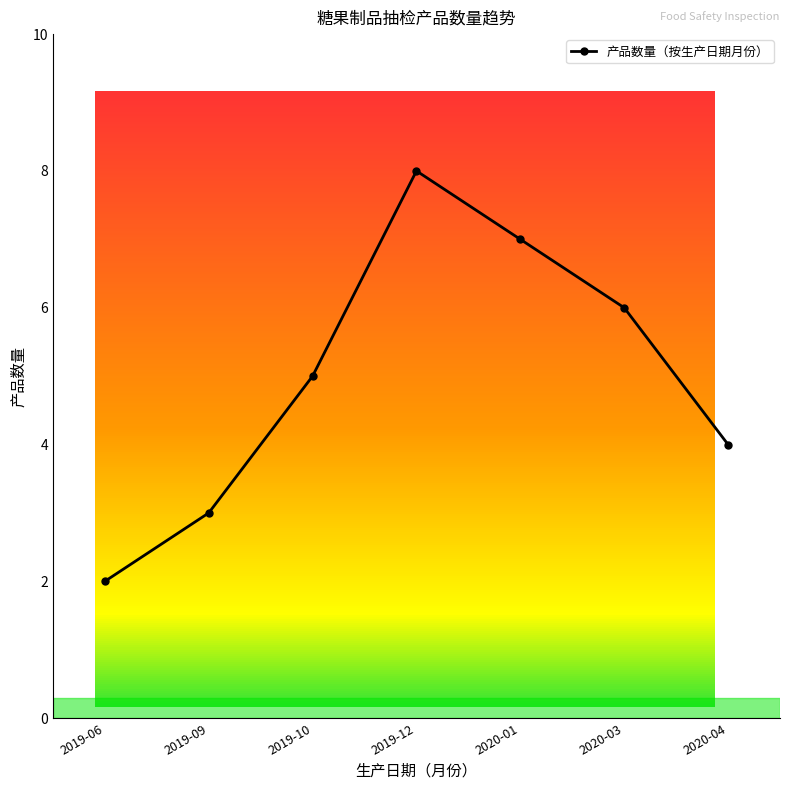

How many lines are shown in the chart?

1